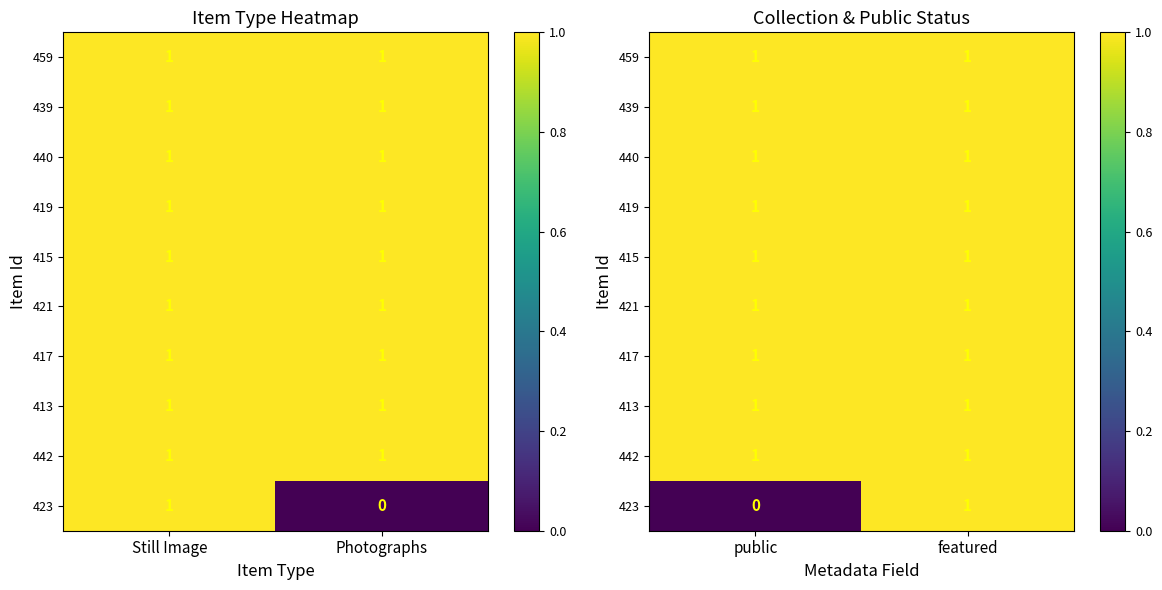

At how many categories does at least one series exceed 0?

2